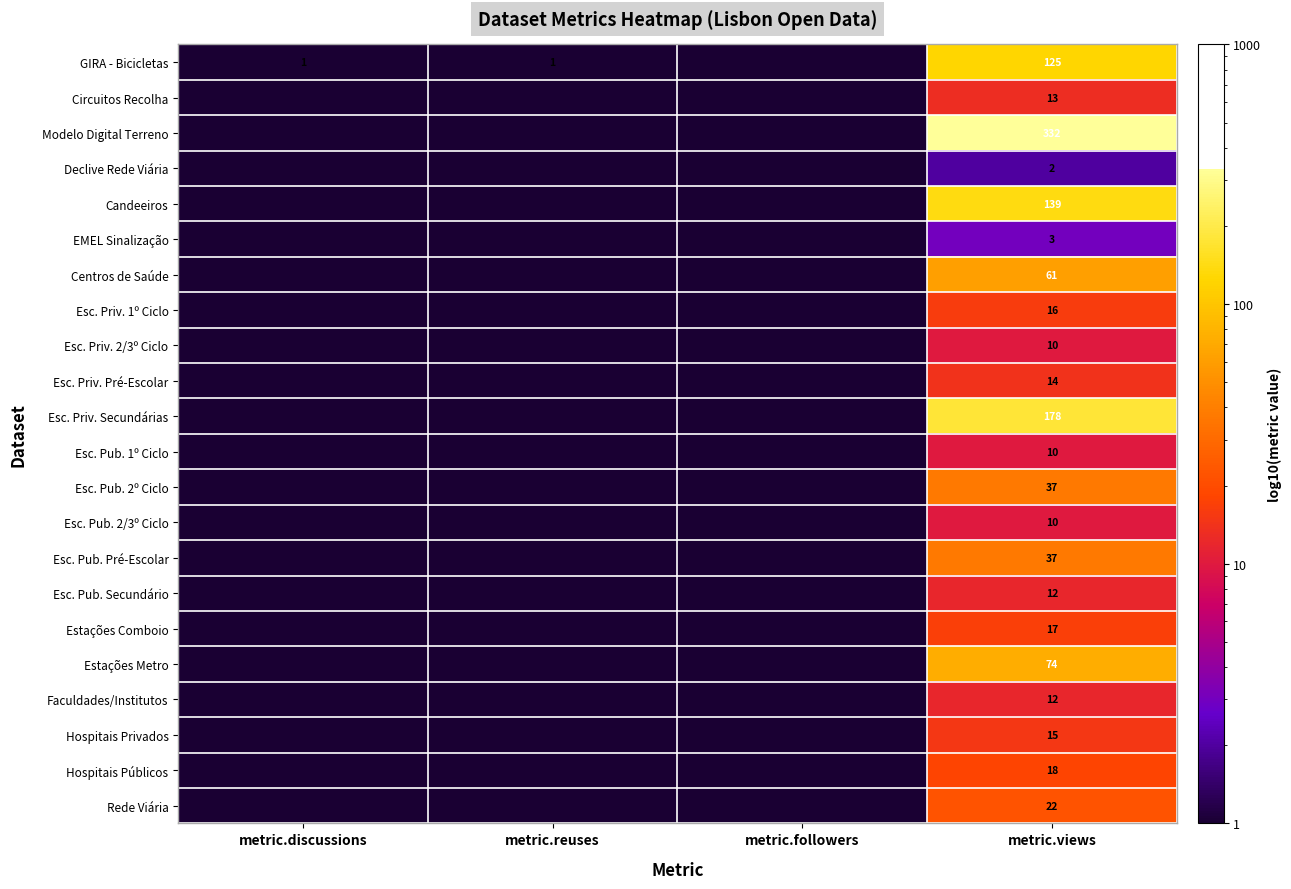

The value of Esc. Priv. 2/3º Ciclo at metric.views is 6.5. True or false?

False